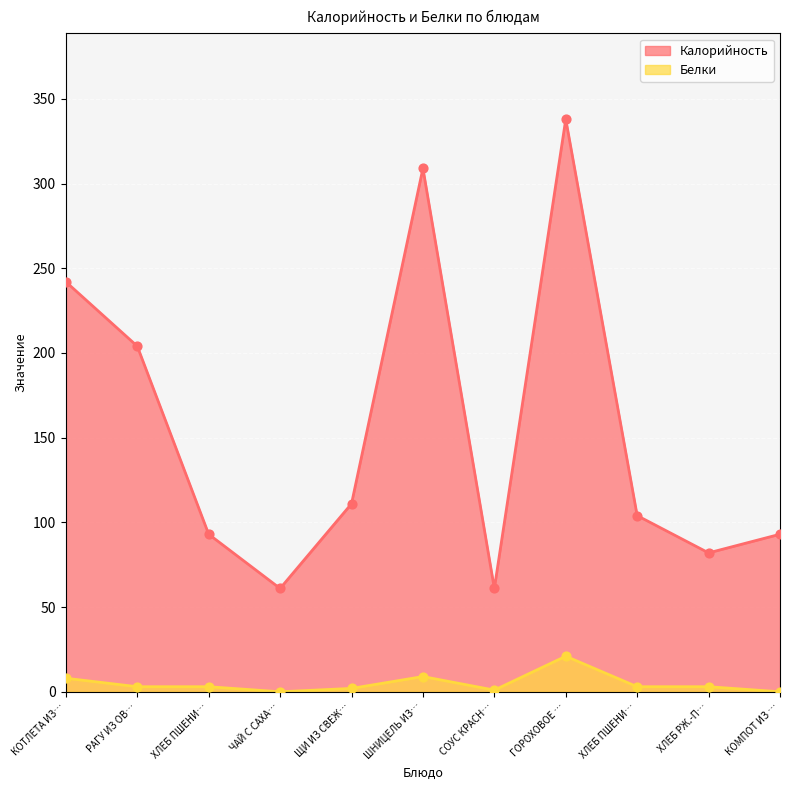

Is the value of Белки at РАГУ ИЗ ОВ… greater than the value of Калорийность at ХЛЕБ РЖ.-П…?

No